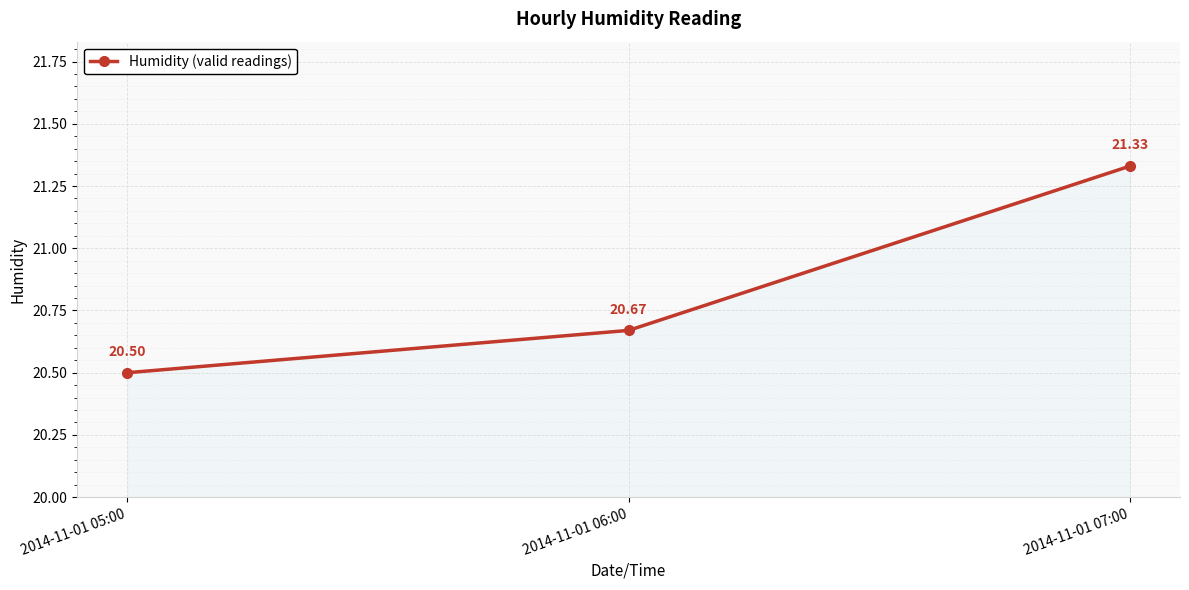

True or false: the data shows 33.8 at 2014-11-01 05:00.

False